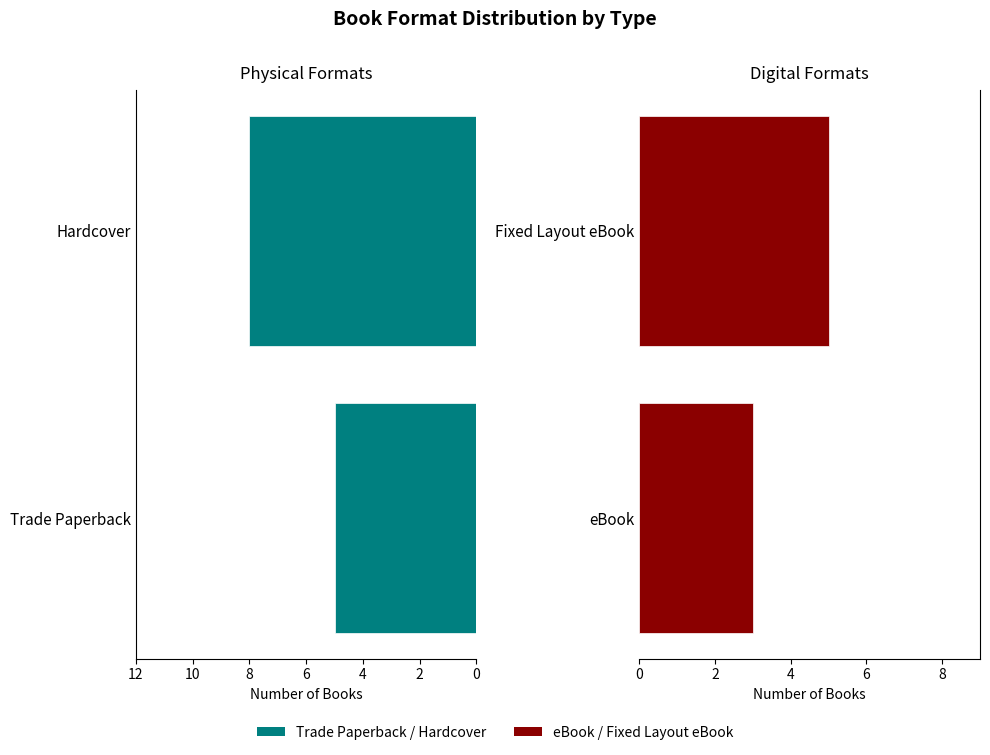

Which series changed the most between 12 and 10?

Trade Paperback / Hardcover